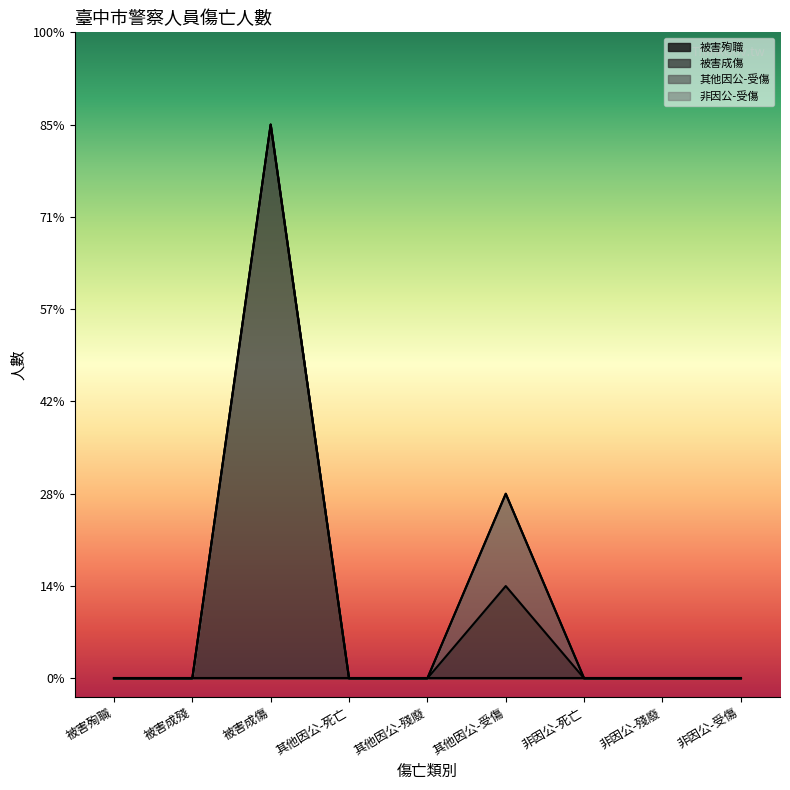

How many 其他因公-受傷 values are between 0 and 1?

9